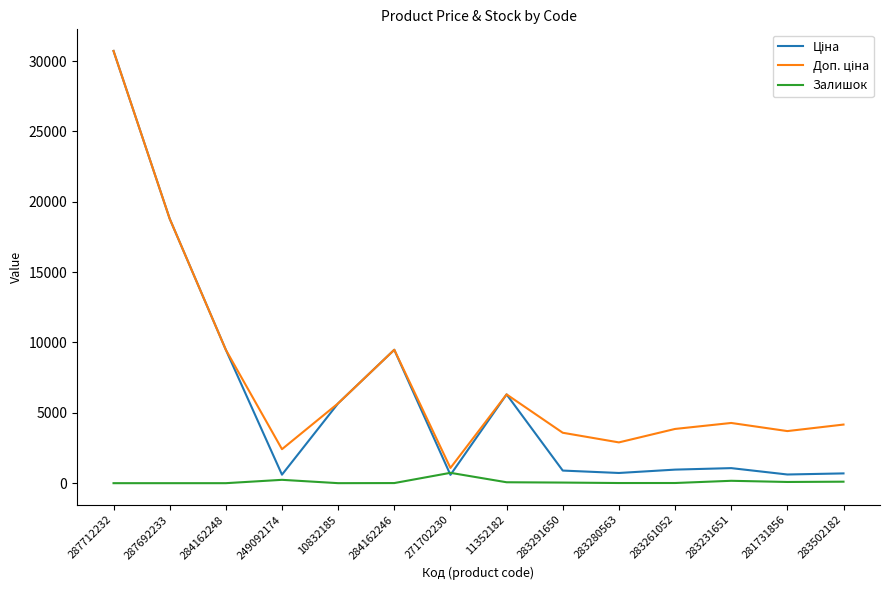

What is the spread (max minus min) of values at 287692233?

18796.8